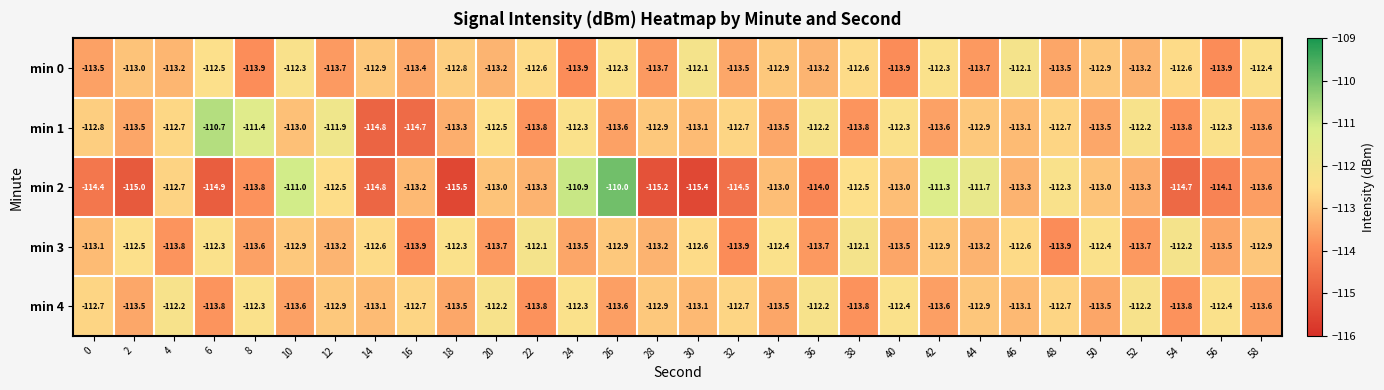

Which series has the largest range (max minus min)?

min 2